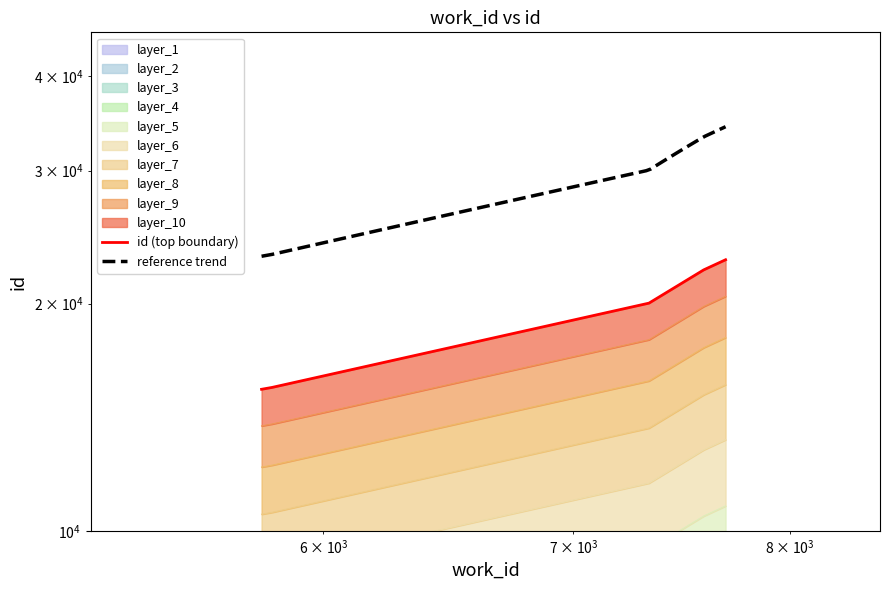

The work_id series shows 6105.2 at 7587. True or false?

False